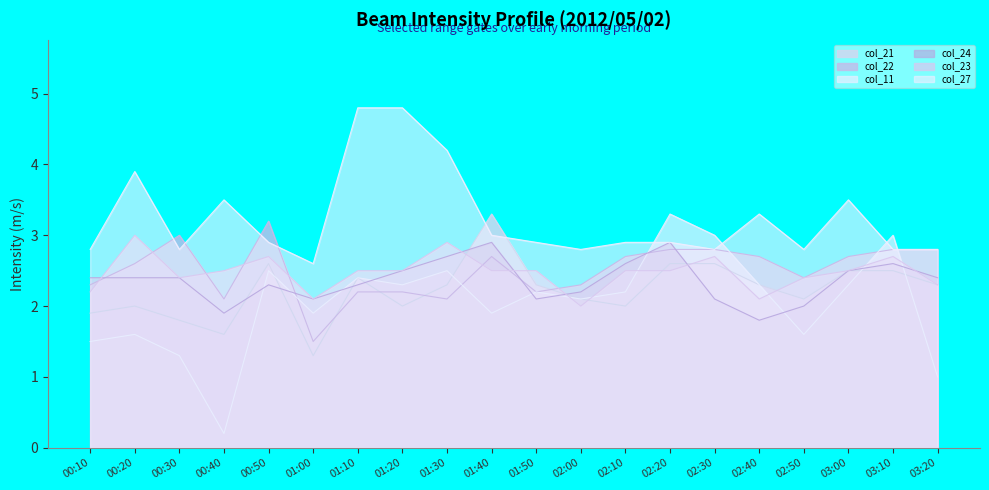

How many series are shown in this chart?

6